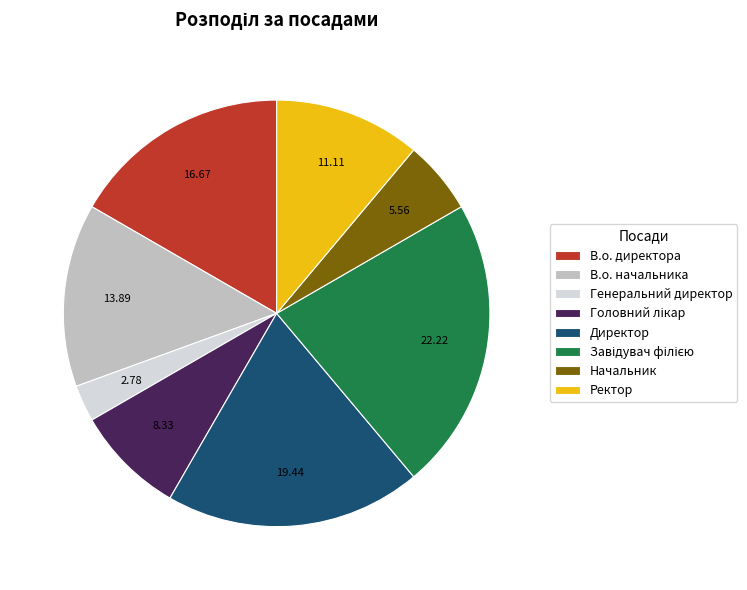

Combined, do Директор and В.о. начальника account for over 50%?

No